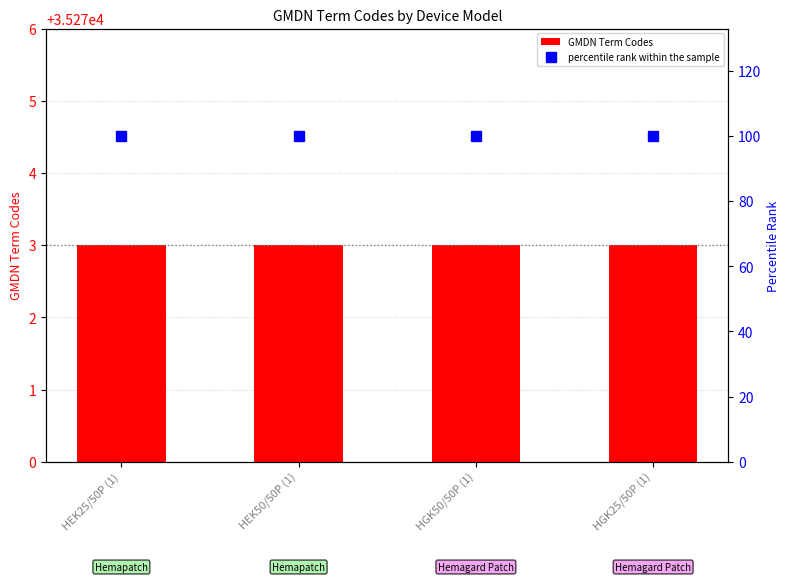

Which category has the lowest value across all series?

HEK25/50P (1)